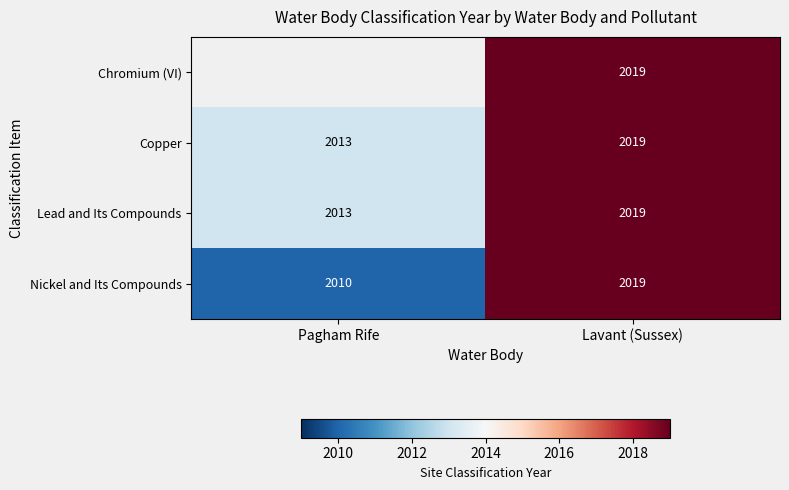

Which has a higher value, Pagham Rife or Lavant (Sussex)?

Lavant (Sussex)